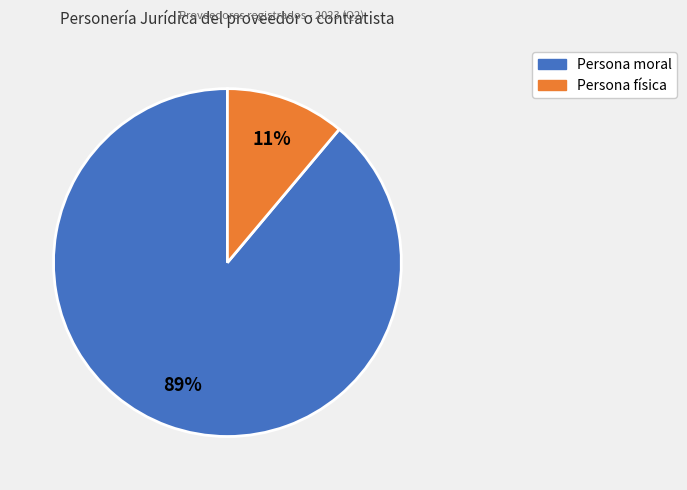

Between Persona moral and Persona física, which is larger?

Persona moral